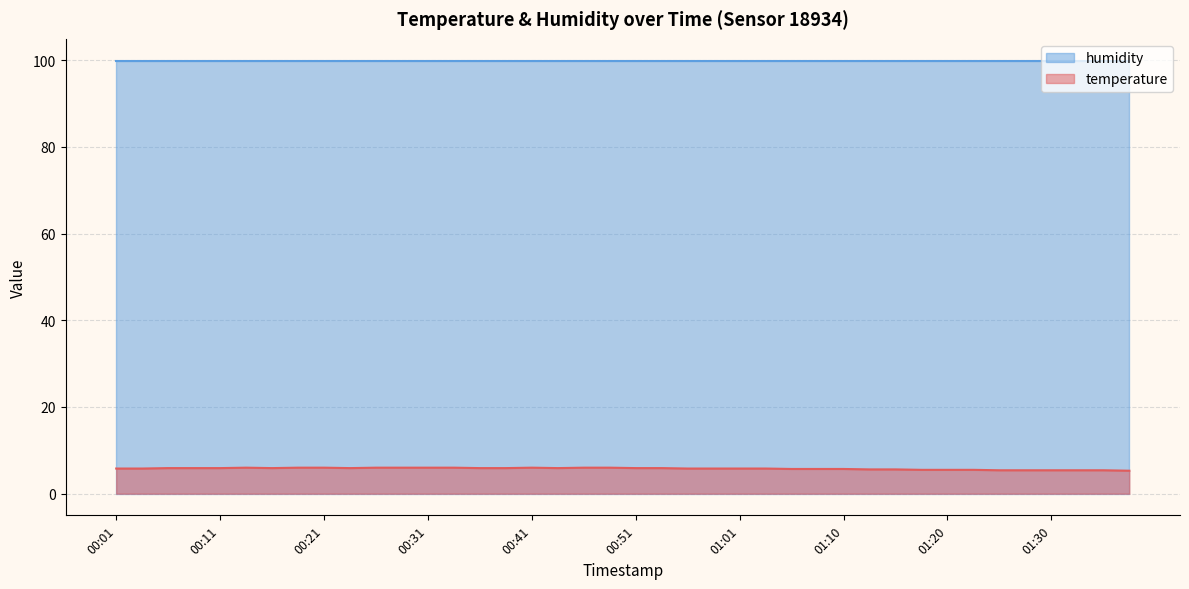

How many data points does each series have?

40